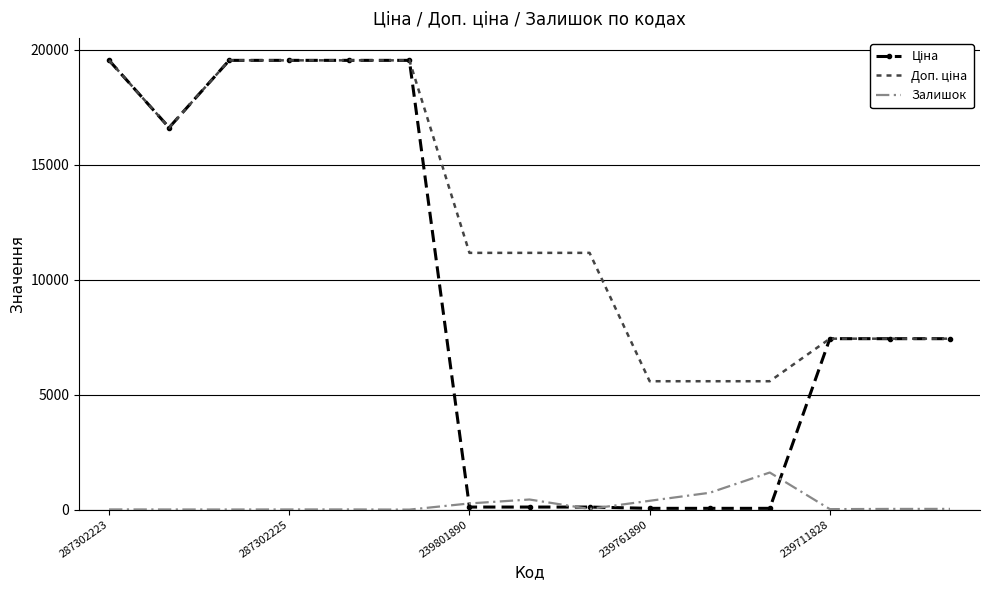

True or false: Доп. ціна has more than 2 interior local peaks.

False